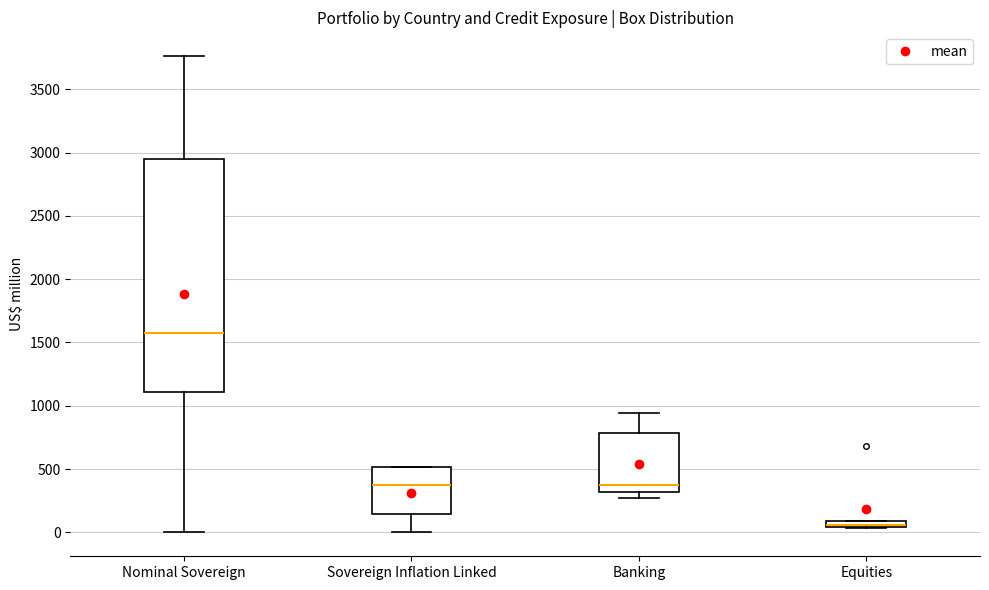

Which box is the tallest, from its lower edge to its upper edge?

Nominal Sovereign